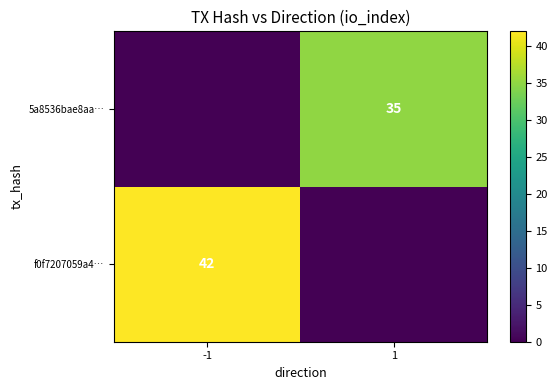

The value of 5a8536bae8aa… at 1 is 50. True or false?

False